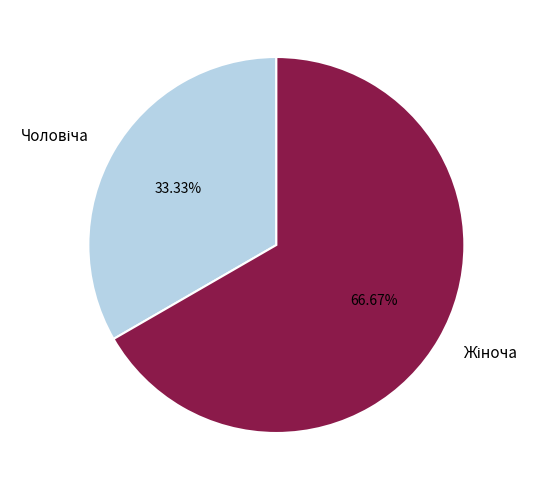

How many slices are in this pie chart?

2